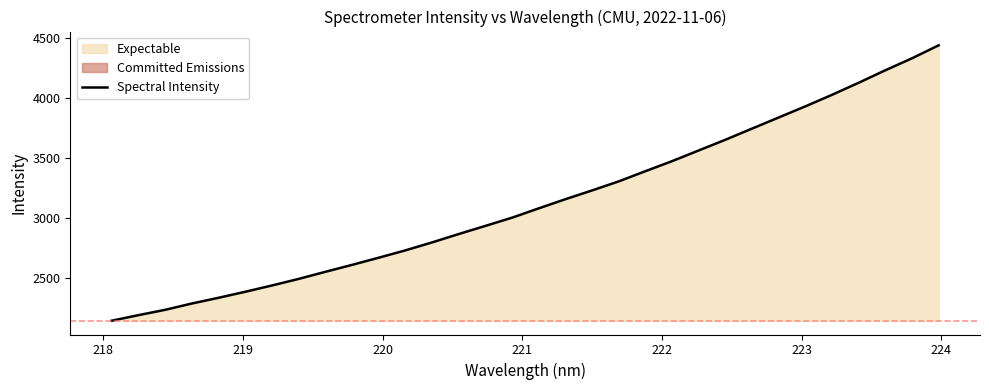

What is the average value?

3129.8